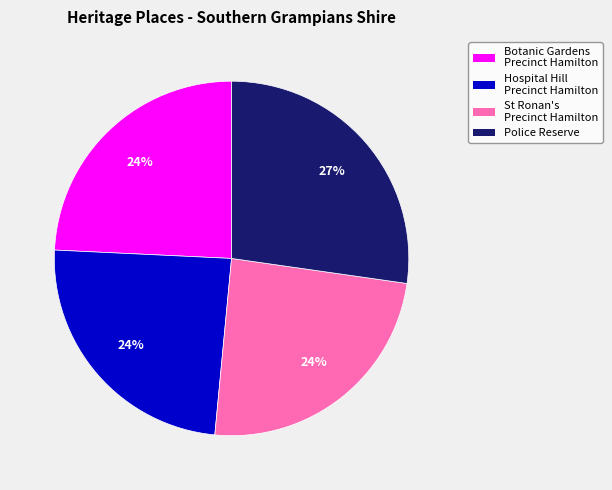

Combined, do St Ronan's Precinct Hamilton and Botanic Gardens Precinct Hamilton account for over 50%?

No